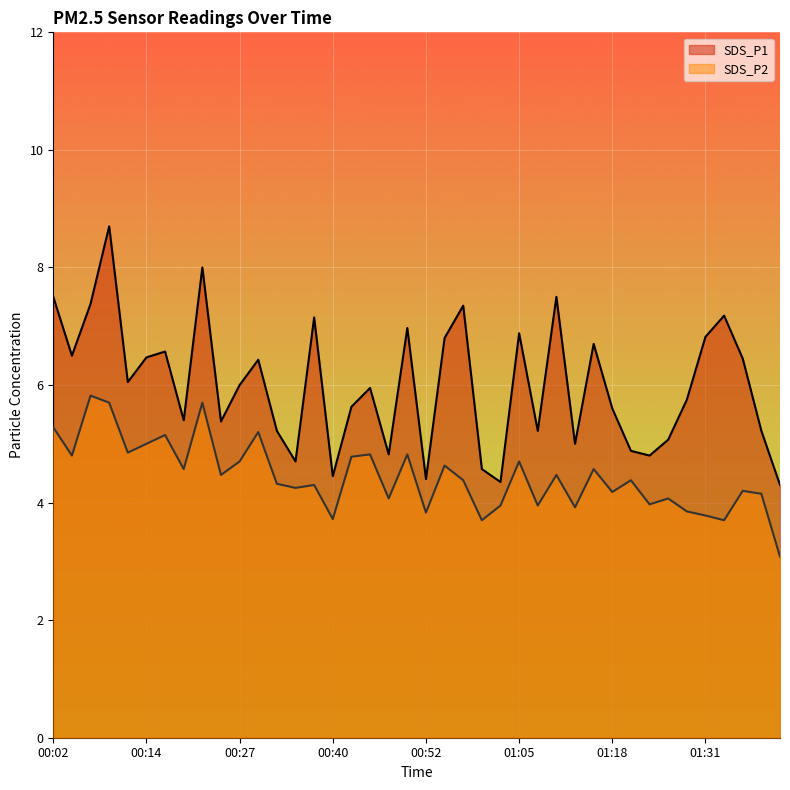

True or false: SDS_P1 and SDS_P2 intersect in this chart.

False